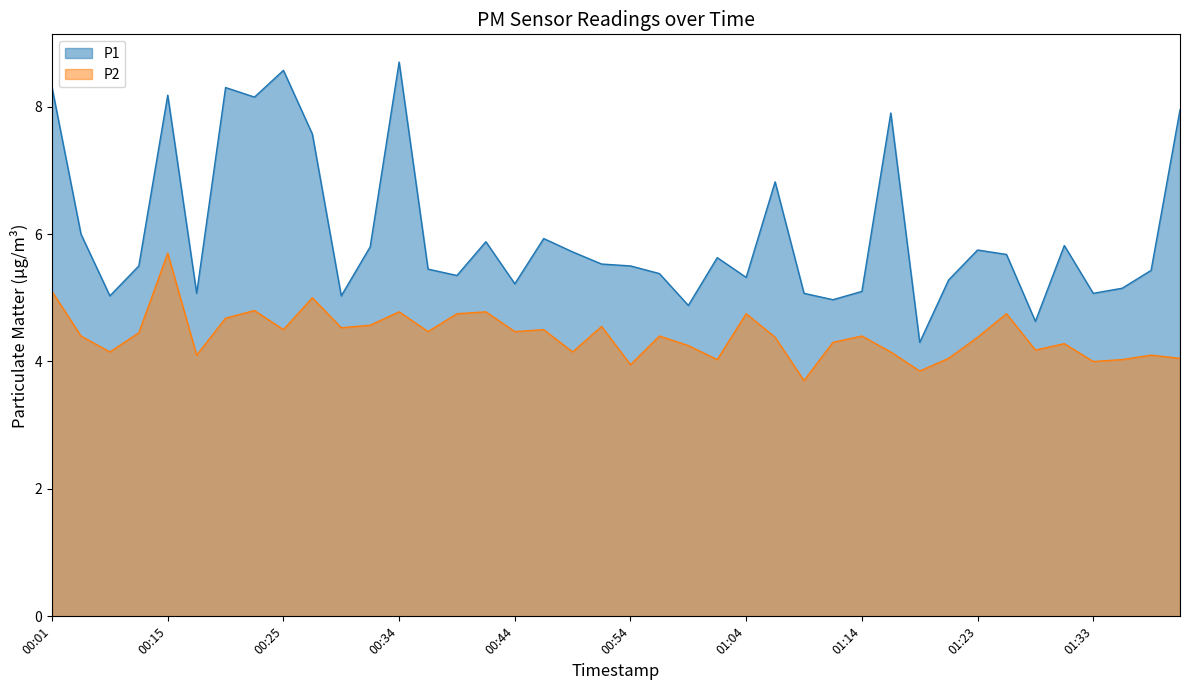

How many interior local peaks does the P2 series have?

13